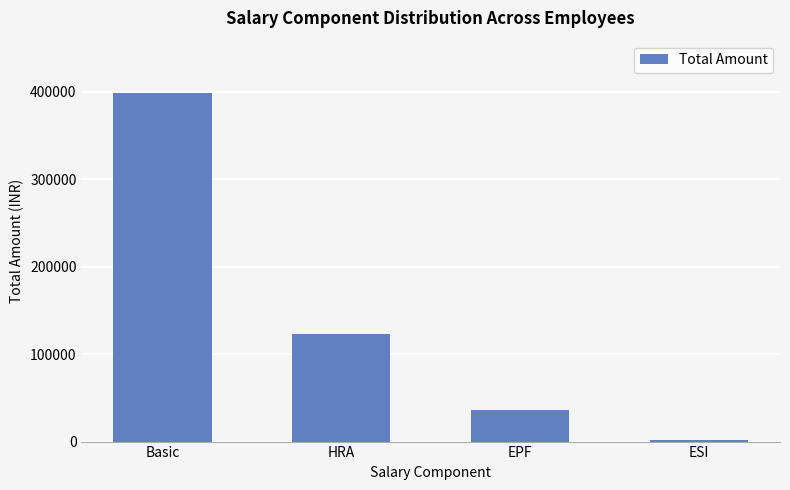

Reading left to right, transcribe all the data shown in this chart.

Basic=398544	HRA=122518	EPF=36305	ESI=2378